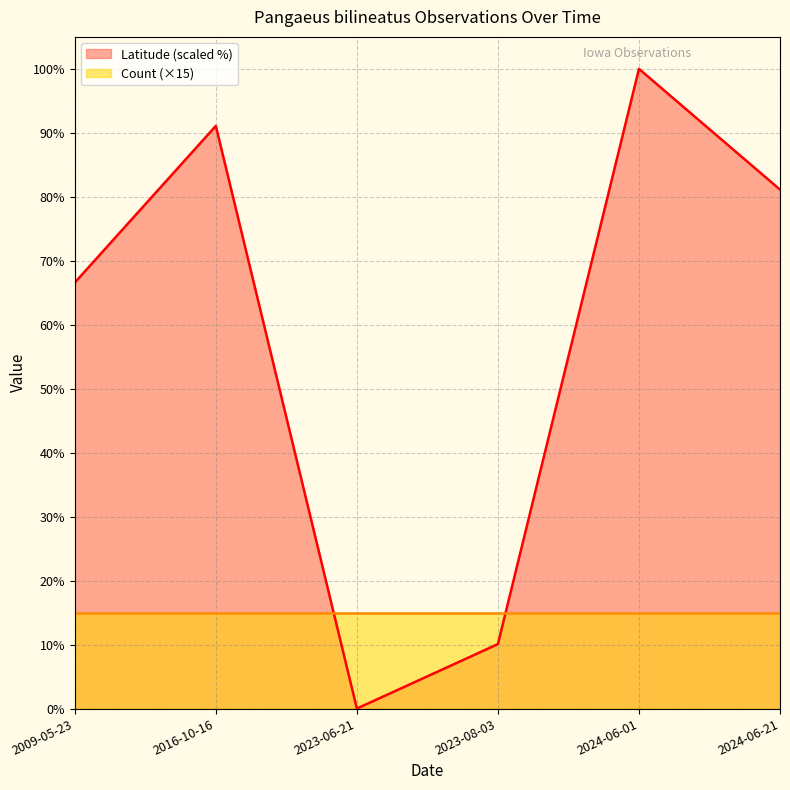

Reading left to right, transcribe all the data shown in this chart.

66.6	91.1	0.0	10.1	100.0	81.1